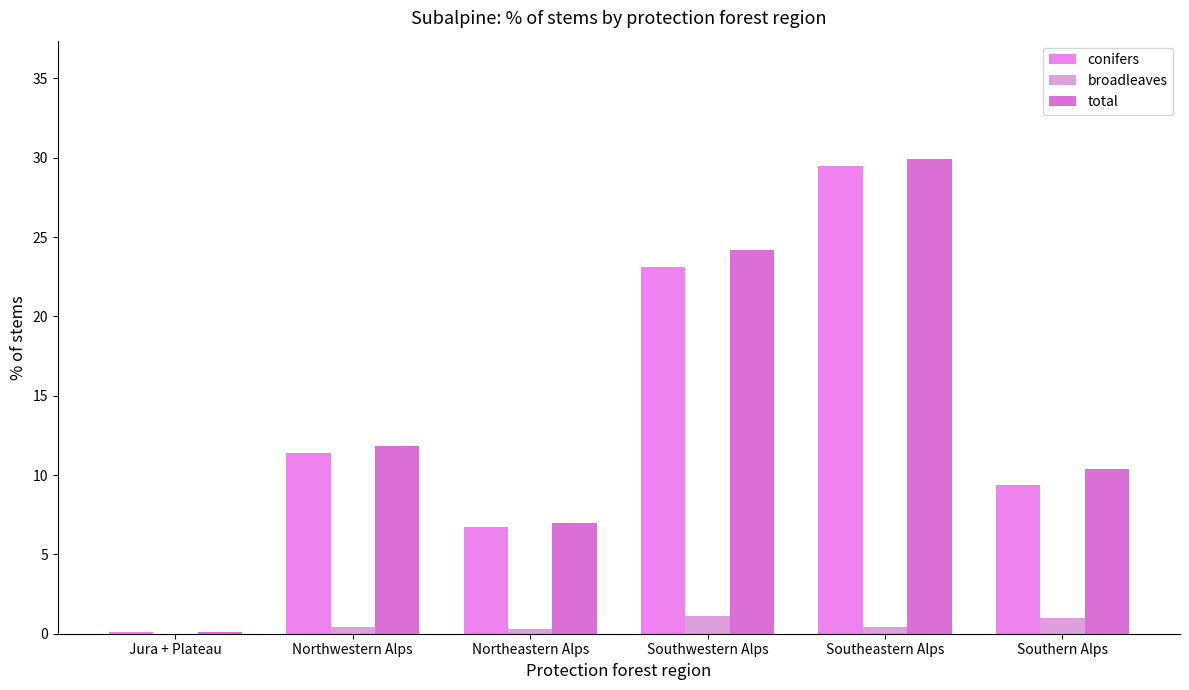

Rank the series at Southeastern Alps from lowest to highest value.

broadleaves, conifers, total